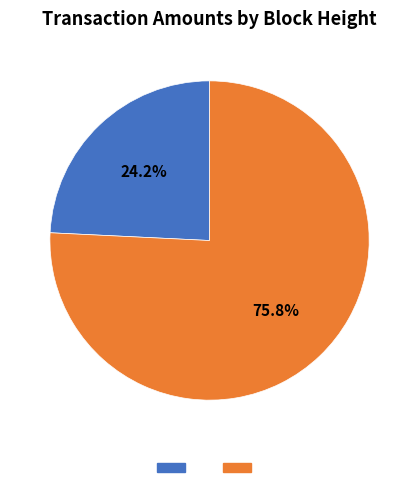

Is there any slice that represents more than half of the pie?

Yes